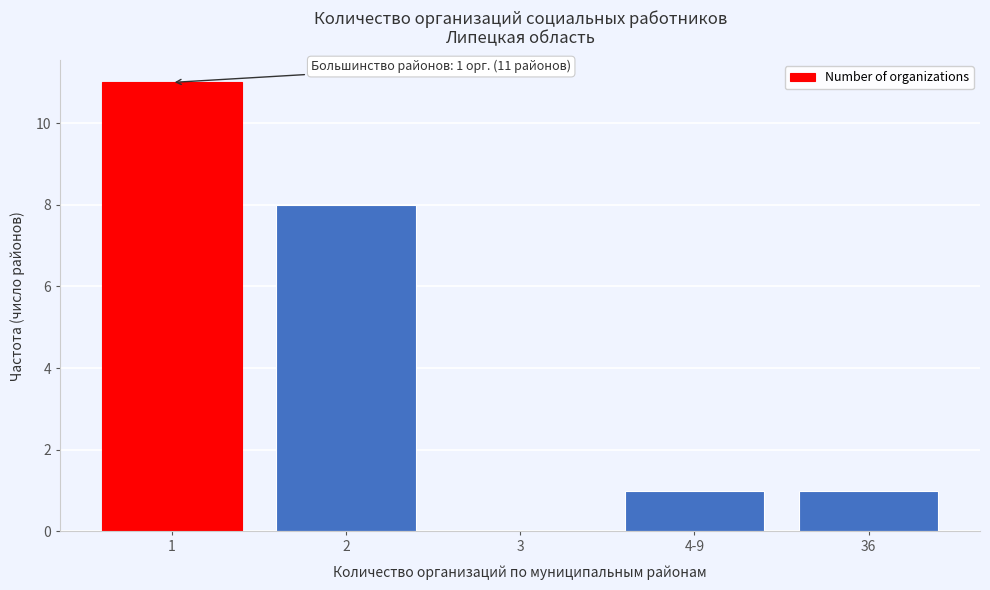

Reading right to left, what are all the values shown in this chart?

36=1	4-9=1	3=0	2=8	1=11